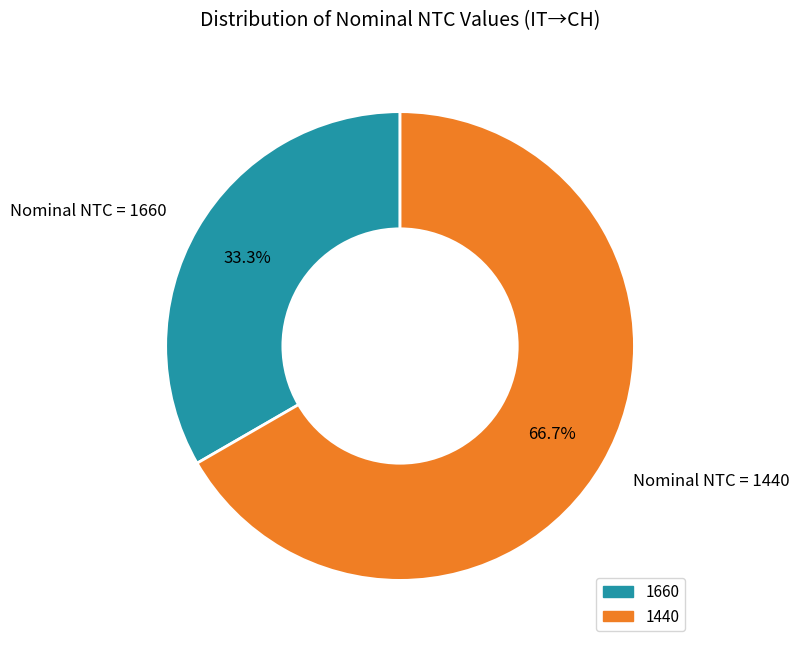

True or false: 1440 accounts for 33% of the total.

False